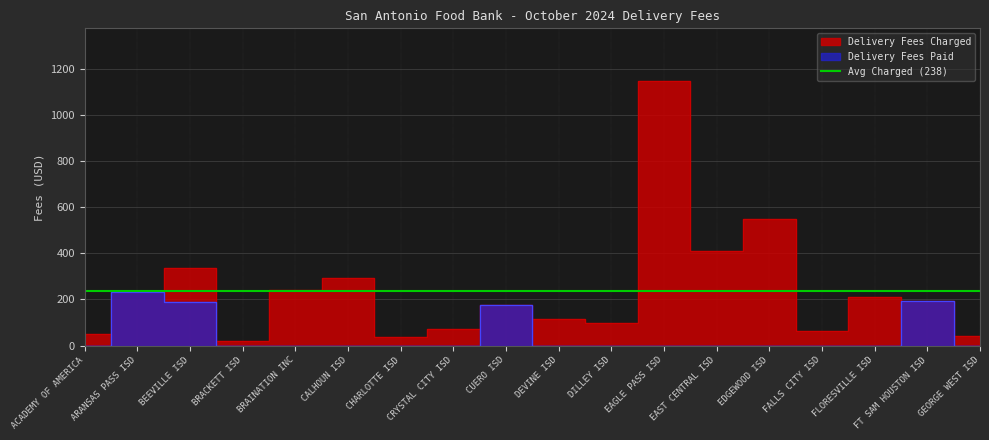

Reading right to left, what are all the values shown in this chart?

Delivery Fees Charged: 39.8	193.1	210.2	62.8	547.6	412.2	1147.2	96.6	113.8	176.0	71.2	36.2	291.8	240.1	18.4	336.7	231.6	49.8
Delivery Fees Paid: 0.0	193.1	0.0	0.0	0.0	0.0	0.0	0.0	0.0	176.0	0.0	0.0	0.0	0.0	0.0	188.7	231.6	0.0